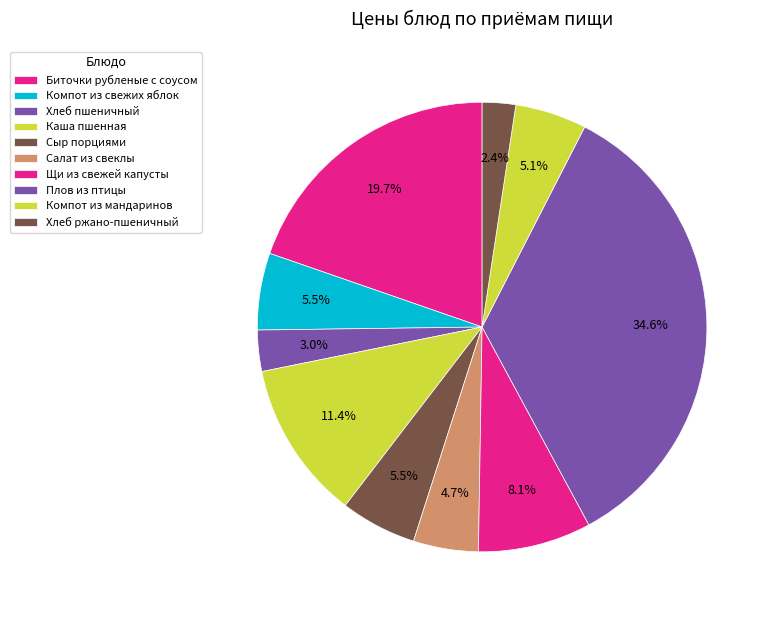

What is the change in value from Каша пшенная to Плов из птицы?

+31.3